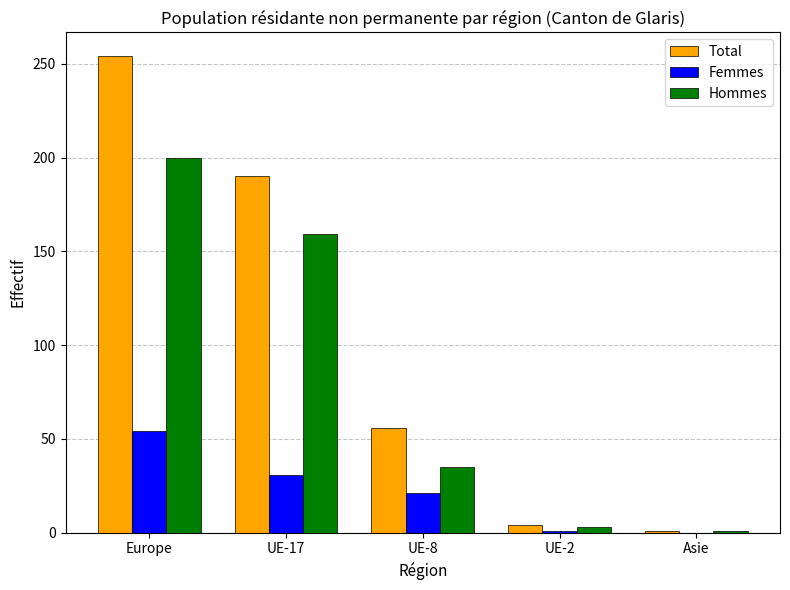

How many series are shown in this chart?

3